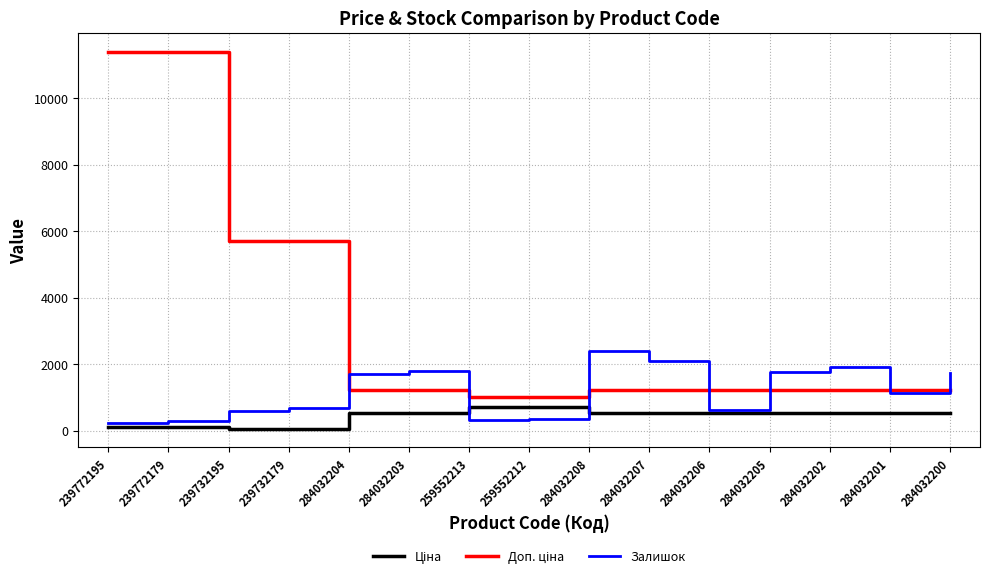

True or false: Залишок has a value of 2096.0 at 284032207.

True